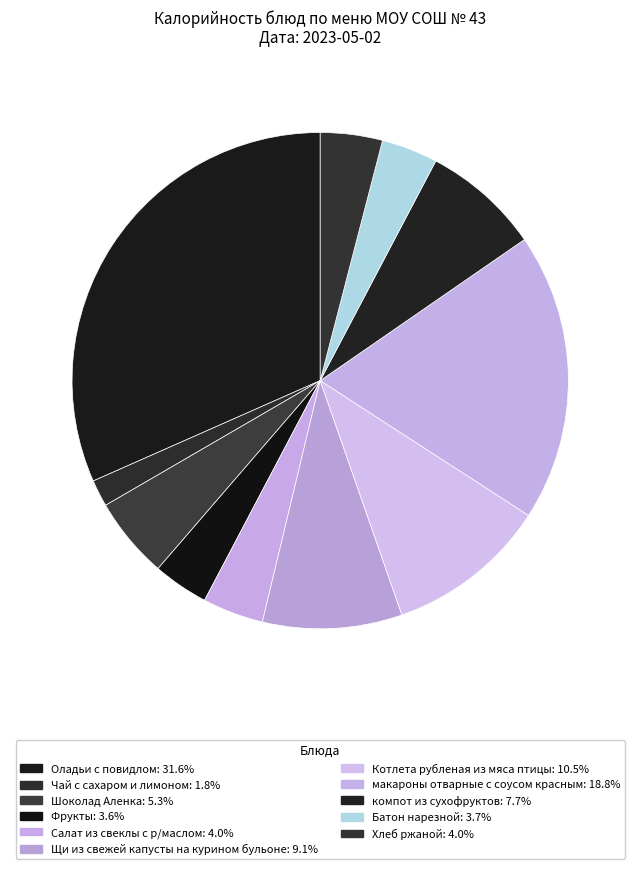

Does Оладьи с повидлом represent more than half of the total?

No